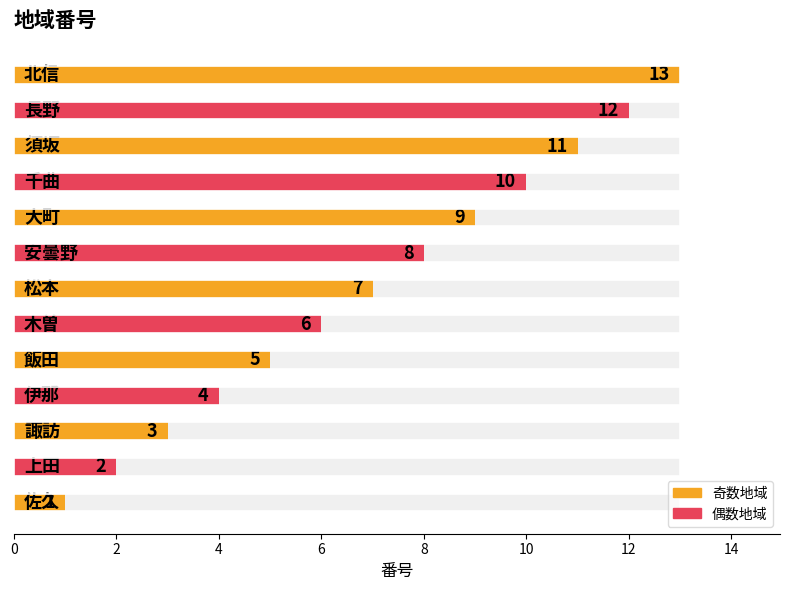

Rank the categories by value from lowest to highest.

佐久, 上田, 諏訪, 伊那, 飯田, 木曽, 松本, 安曇野, 大町, 千曲, 須坂, 長野, 北信